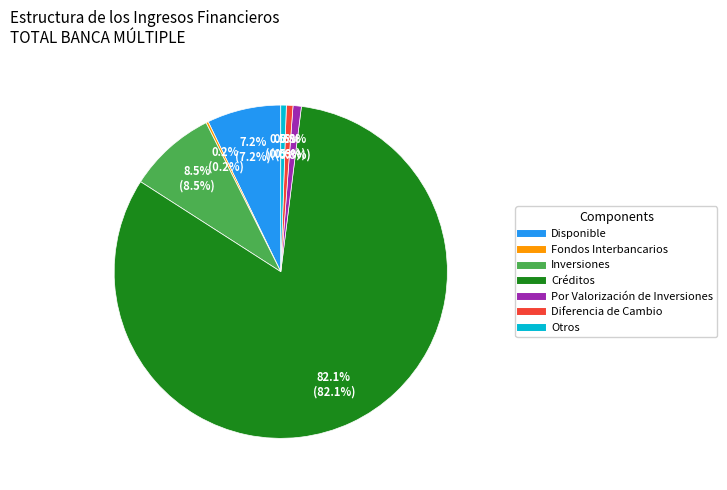

What percentage is NOT represented by Otros?

99.5%